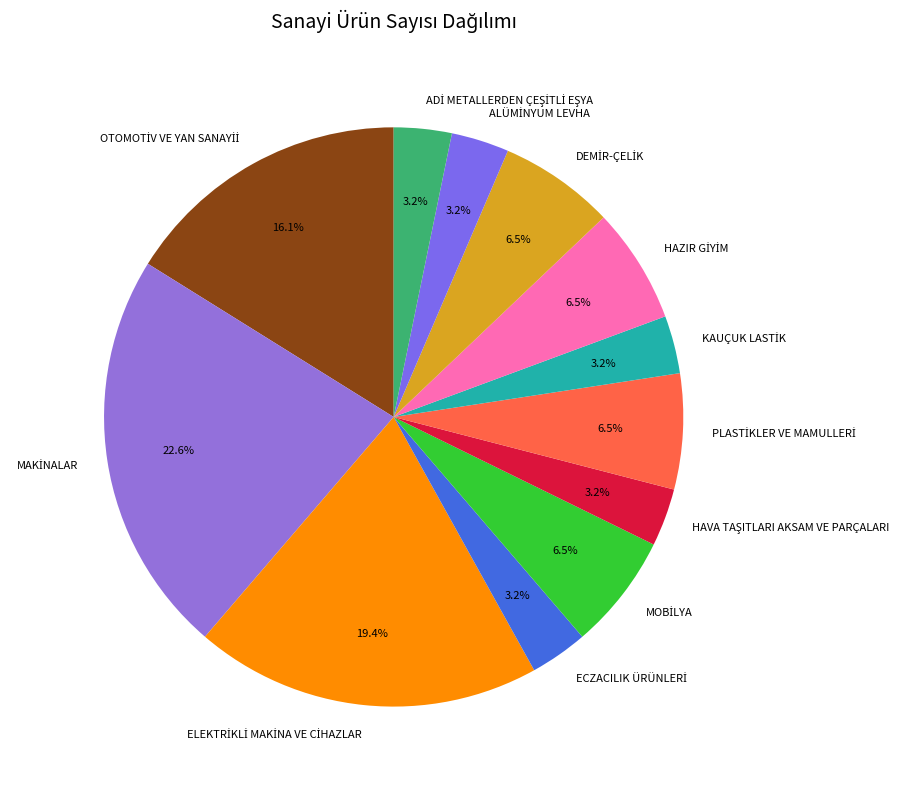

Does any single category account for the majority?

No